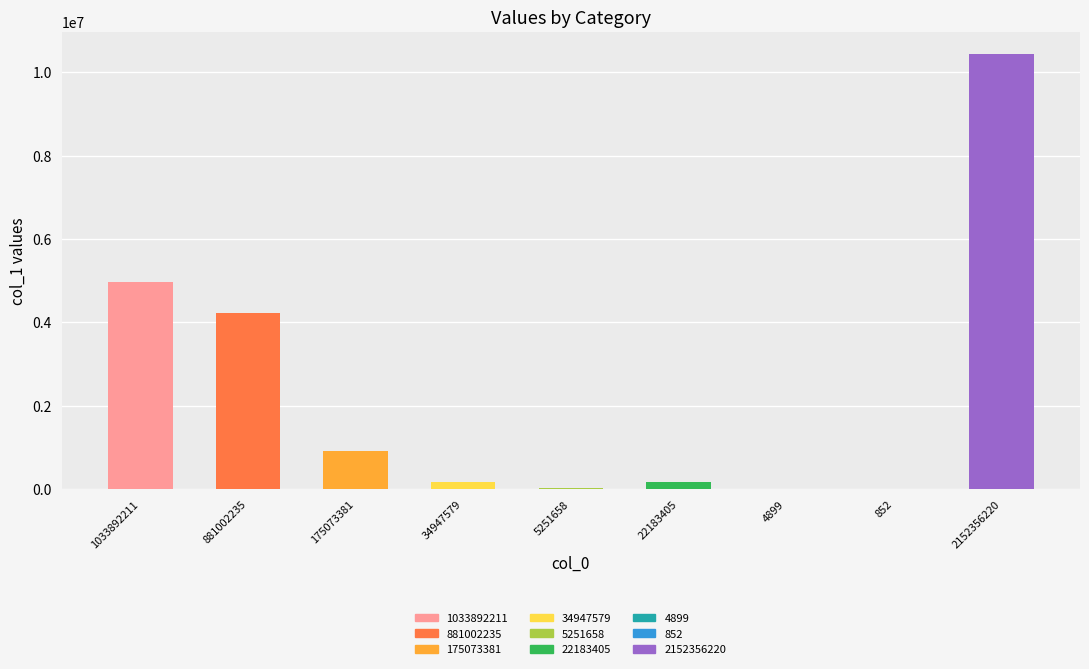

What is the greatest value displayed?

10450973